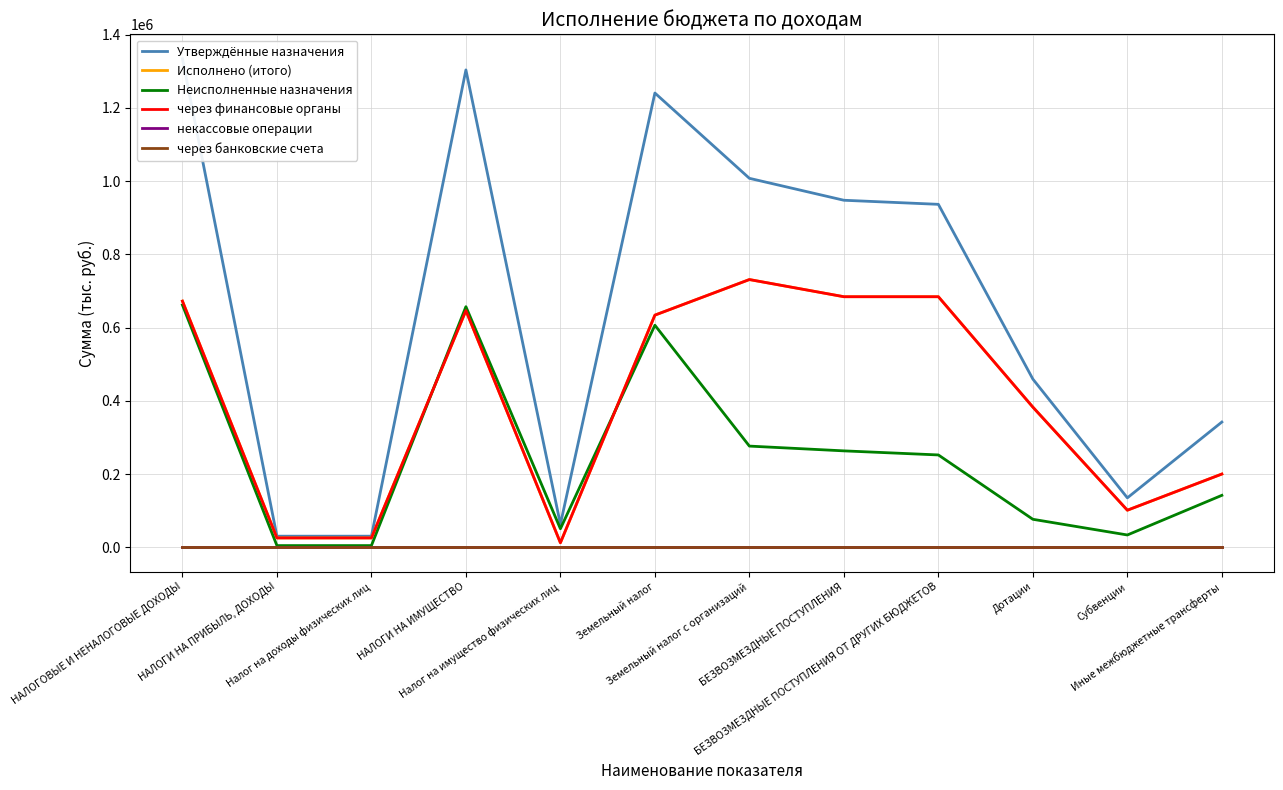

At НАЛОГОВЫЕ И НЕНАЛОГОВЫЕ ДОХОДЫ, list the series in order from largest to smallest.

Утверждённые назначения, Исполнено (итого), через финансовые органы, Неисполненные назначения, некассовые операции, через банковские счета